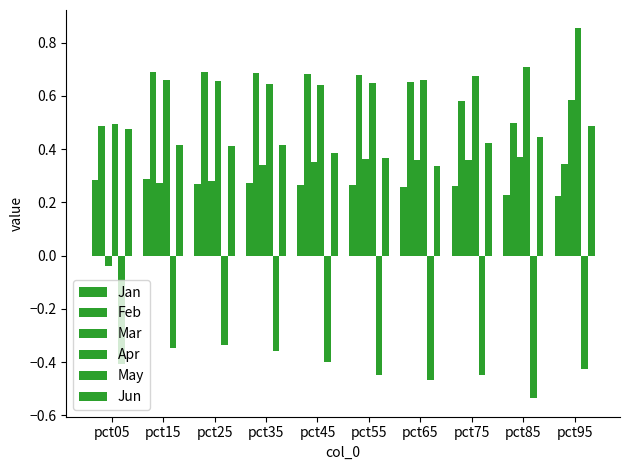

How many groups of bars are there?

10